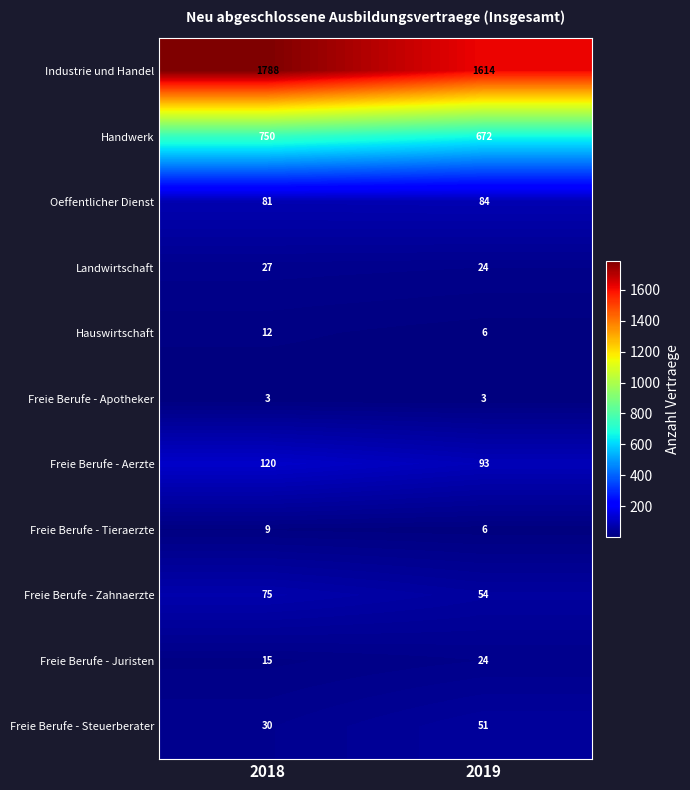

Rank the series by their maximum value, from lowest to highest.

Freie Berufe - Apotheker, Freie Berufe - Tieraerzte, Hauswirtschaft, Freie Berufe - Juristen, Landwirtschaft, Freie Berufe - Steuerberater, Freie Berufe - Zahnaerzte, Oeffentlicher Dienst, Freie Berufe - Aerzte, Handwerk, Industrie und Handel